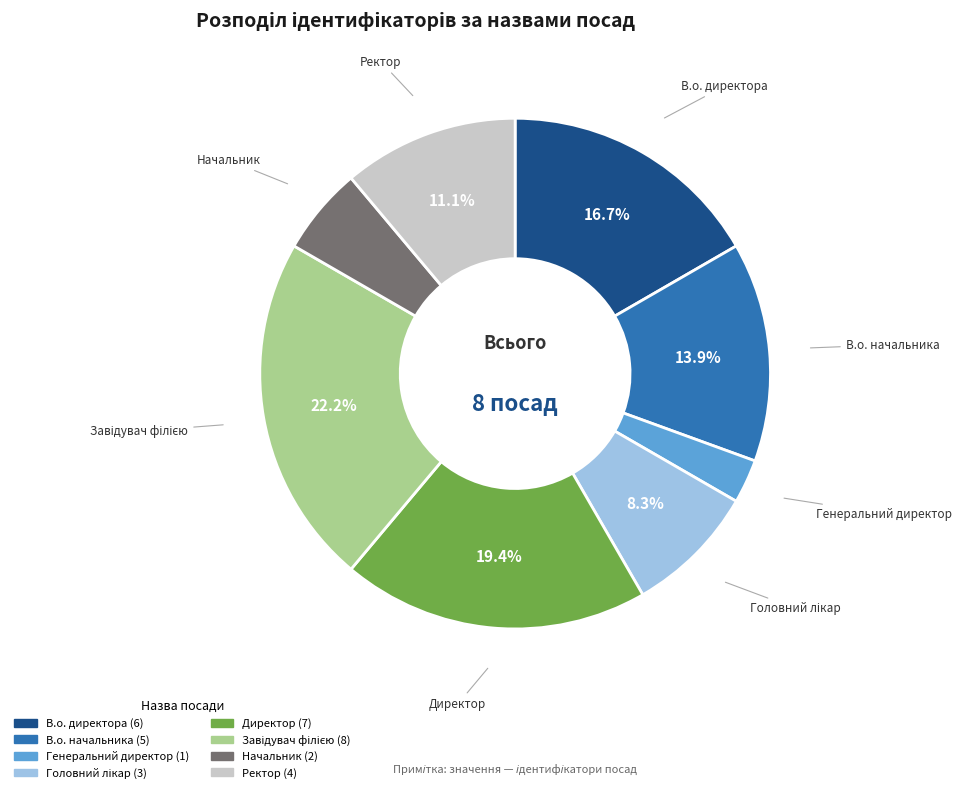

Does В.о. директора represent more than half of the total?

No